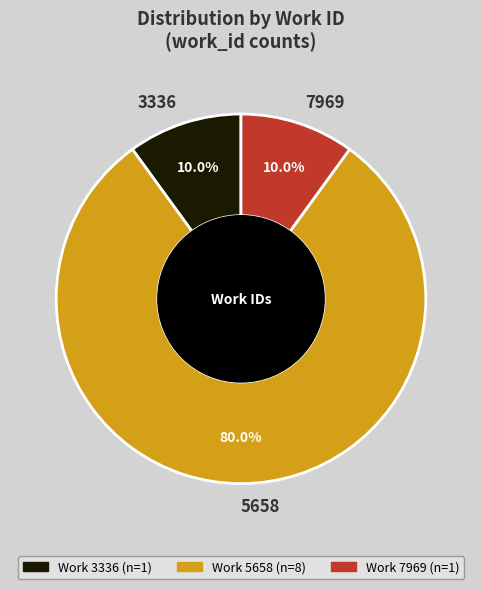

Which category has the biggest portion of the pie?

5658